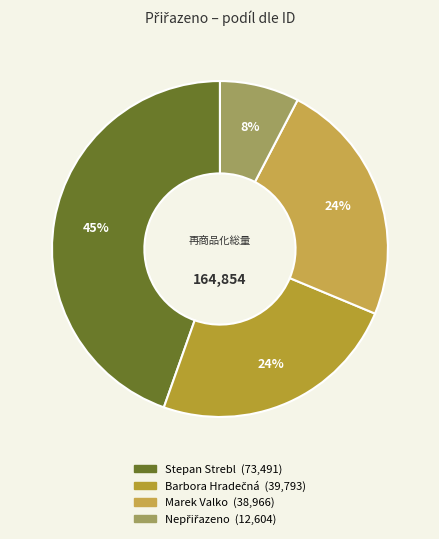

How many segments does this pie chart have?

4